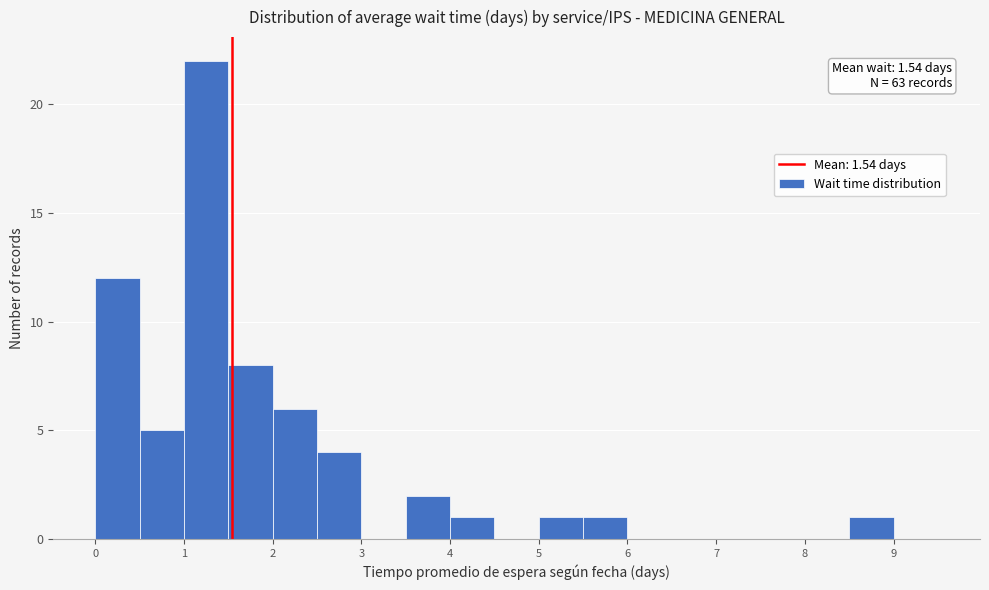

Over which range of the x-axis is the bar tallest?

1.0 to 1.5